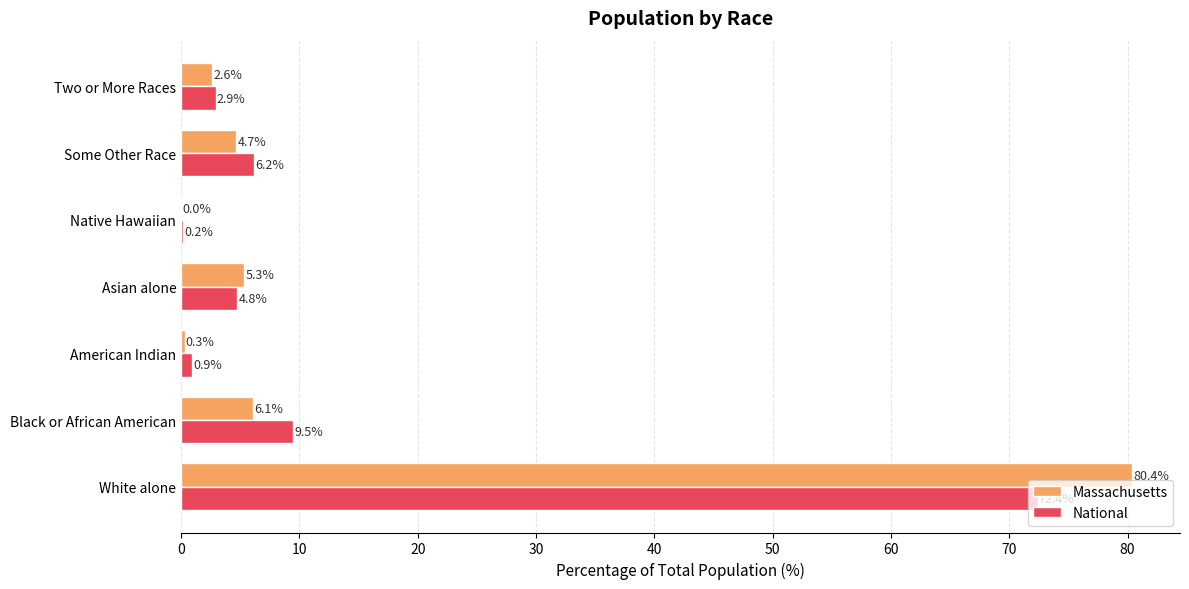

What is the sum of the National values at Black or African American and White alone?

81.9